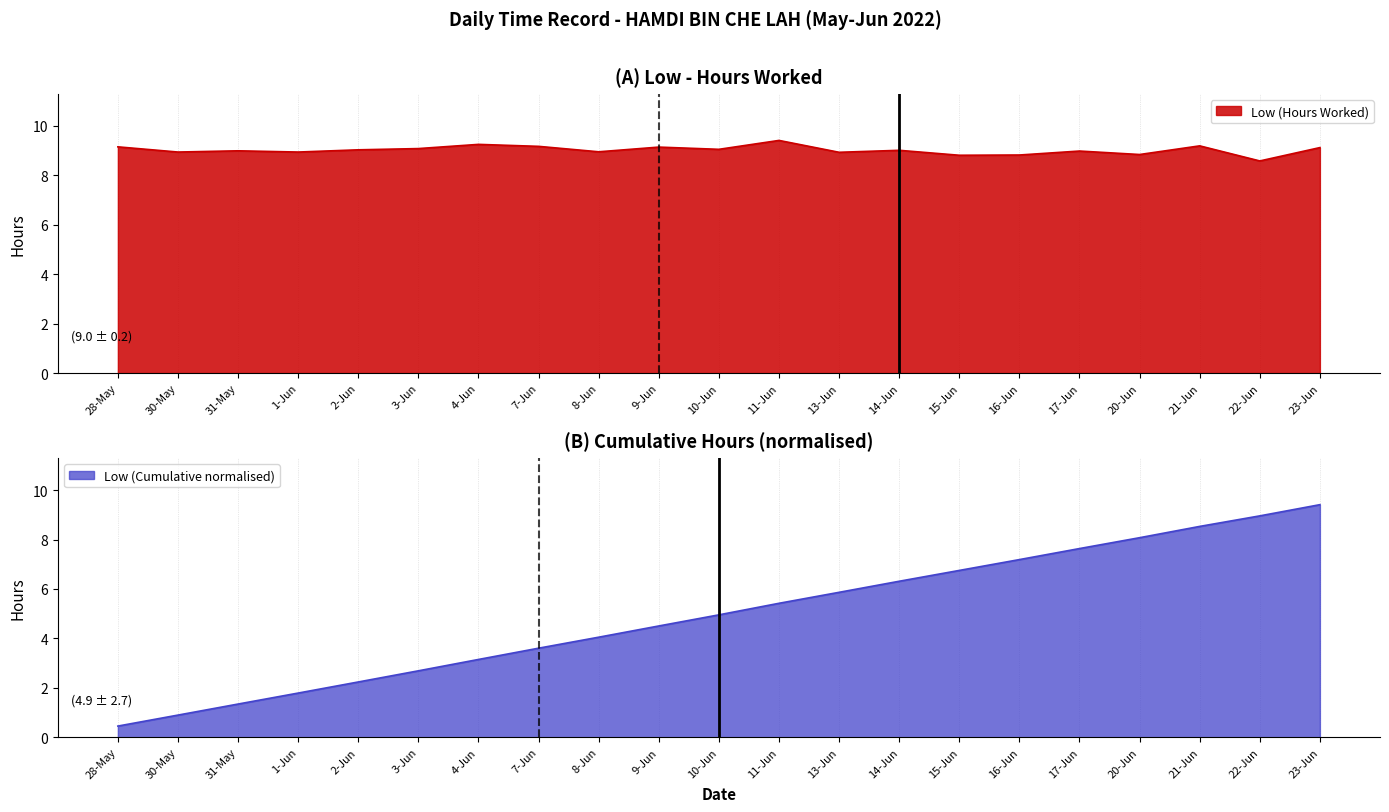

The chart shows a value of 4.3 at 10-Jun. True or false?

False